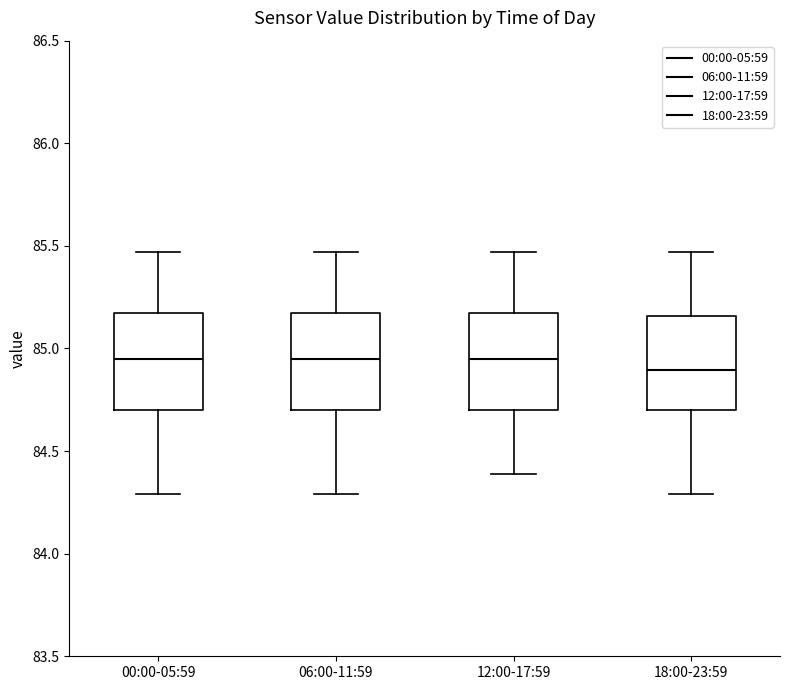

Reading left to right, transcribe this box plot: for each box, give where its median line is, the range the box spans, and where its two whiskers end, as read against the y-axis. The values are not printed on the chart, so give them approximately, as read against the axis.

00:00-05:59: median 84.95, box 84.70 to 85.20, whiskers 84.30 to 85.45
06:00-11:59: median 84.95, box 84.70 to 85.20, whiskers 84.30 to 85.45
12:00-17:59: median 84.95, box 84.70 to 85.20, whiskers 84.40 to 85.45
18:00-23:59: median 84.90, box 84.70 to 85.15, whiskers 84.30 to 85.45